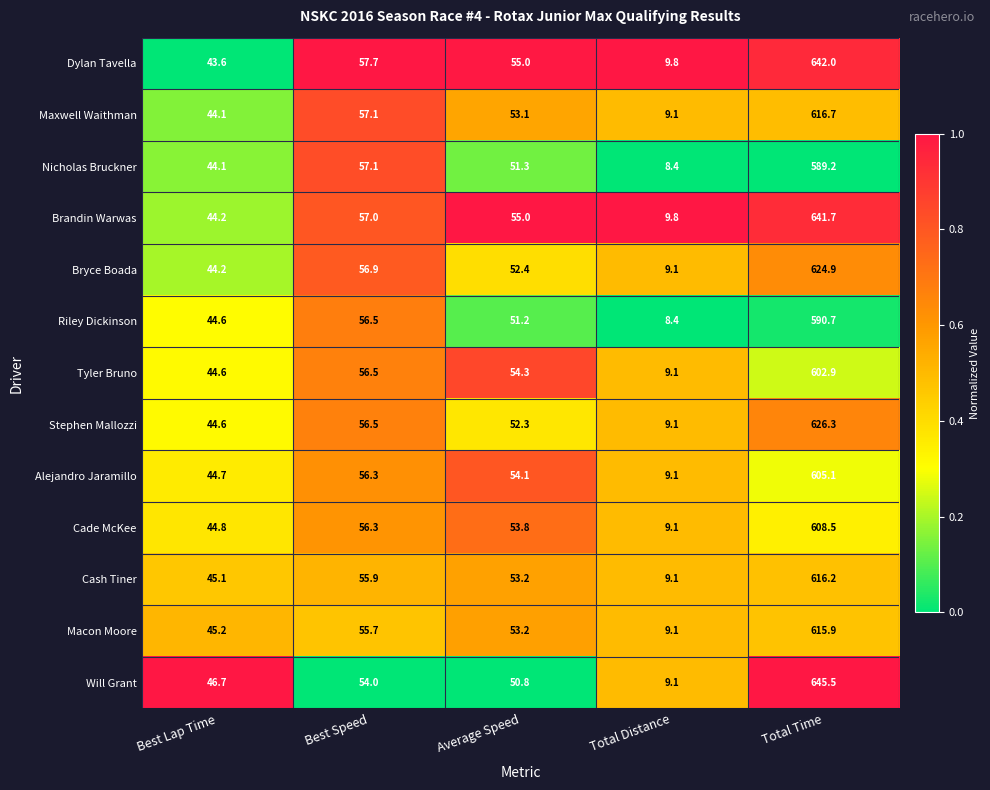

What is the spread (max minus min) of values at Total Distance?

1.4